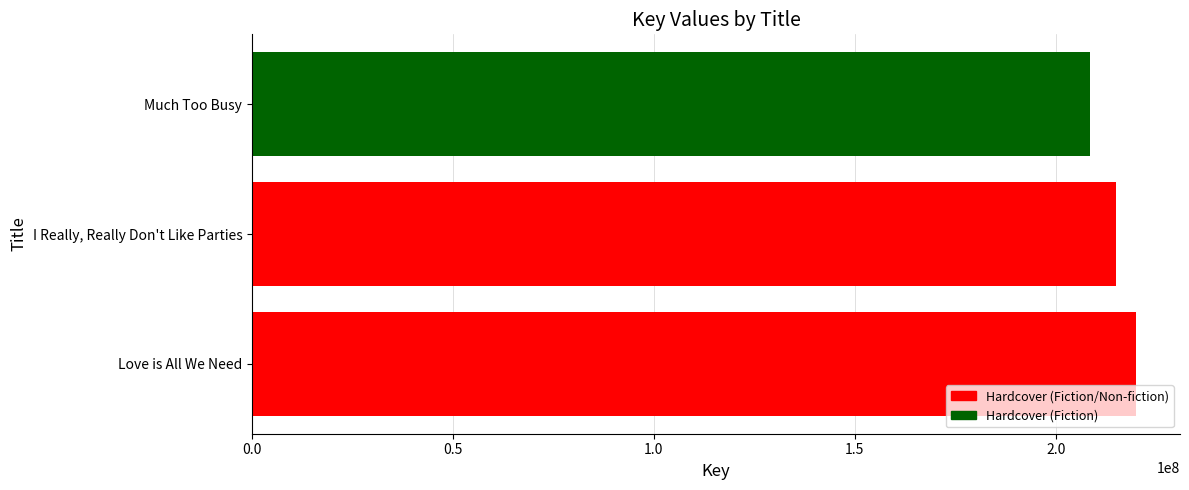

Rank the categories by value from lowest to highest.

Much Too Busy, I Really, Really Don't Like Parties, Love is All We Need